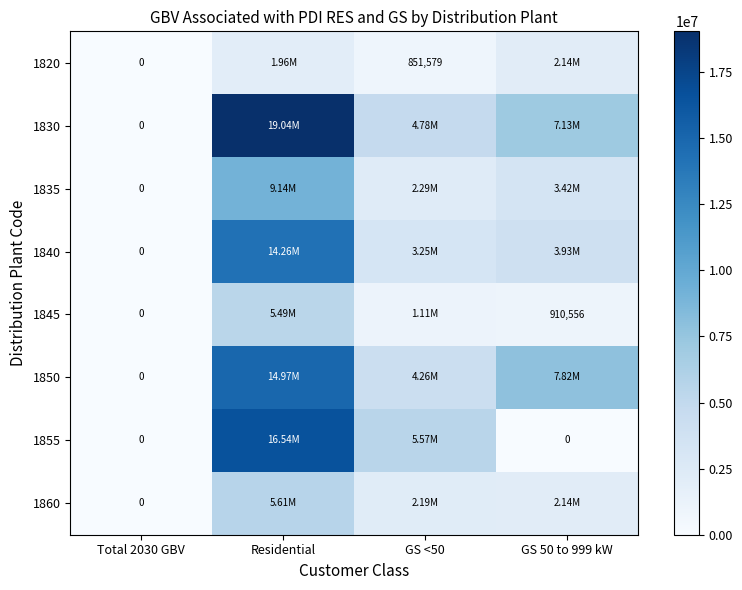

Is it true that 1850 equals 23840029.4 at Residential?

False